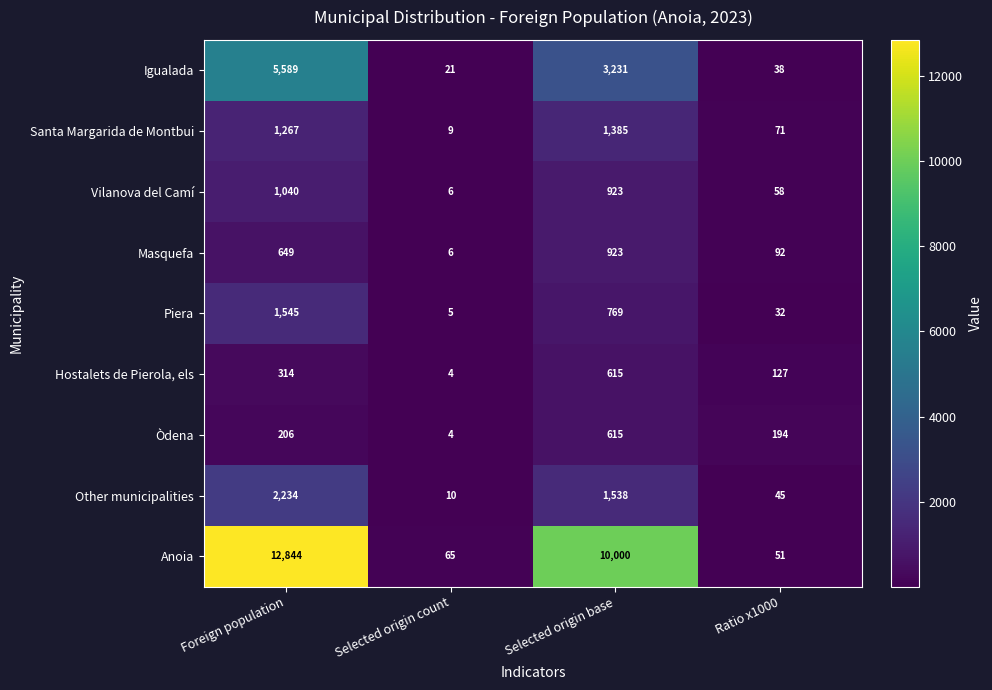

What is the sum of all Santa Margarida de Montbui values?

2732